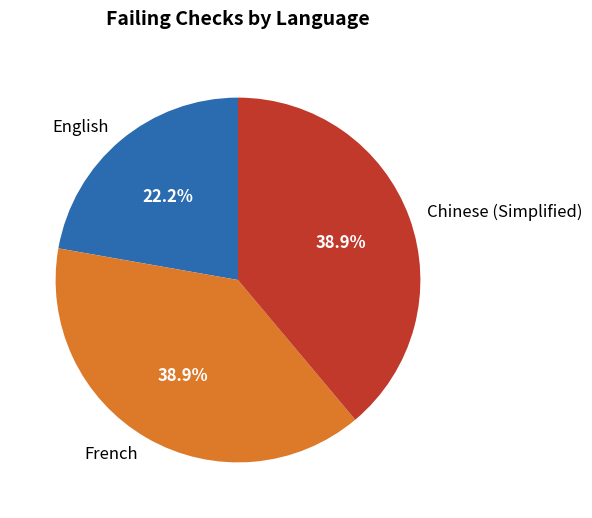

Is English the majority of the pie?

No